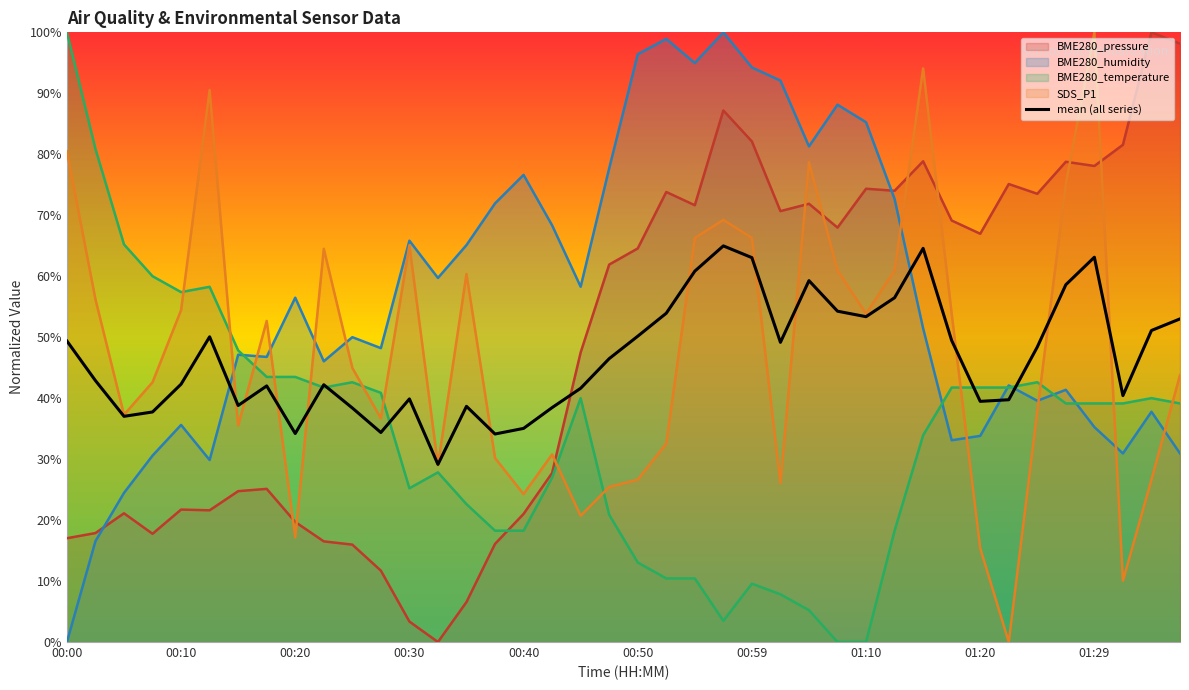

What is the average value?

46.6